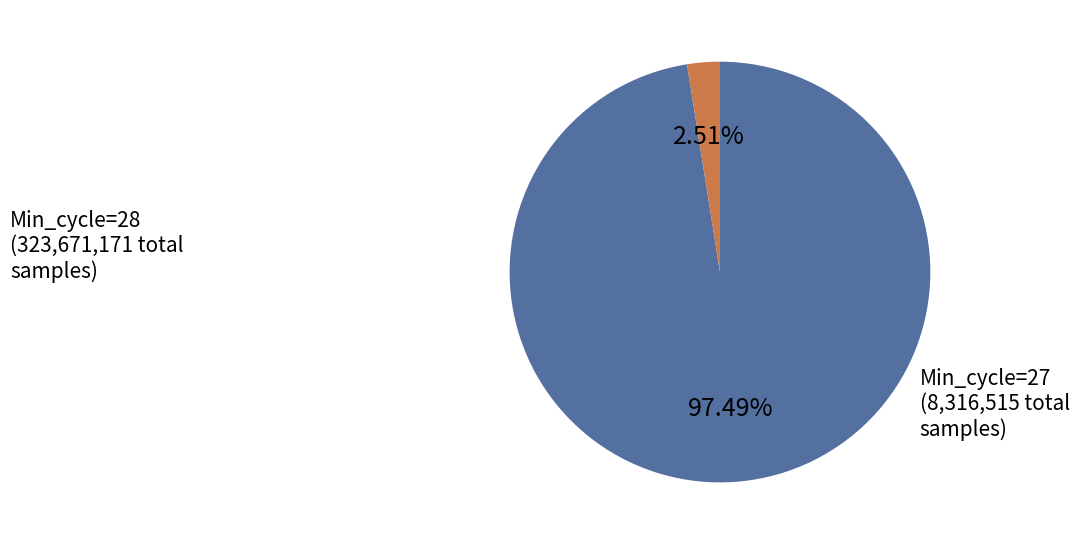

Is there a majority slice in this chart?

Yes